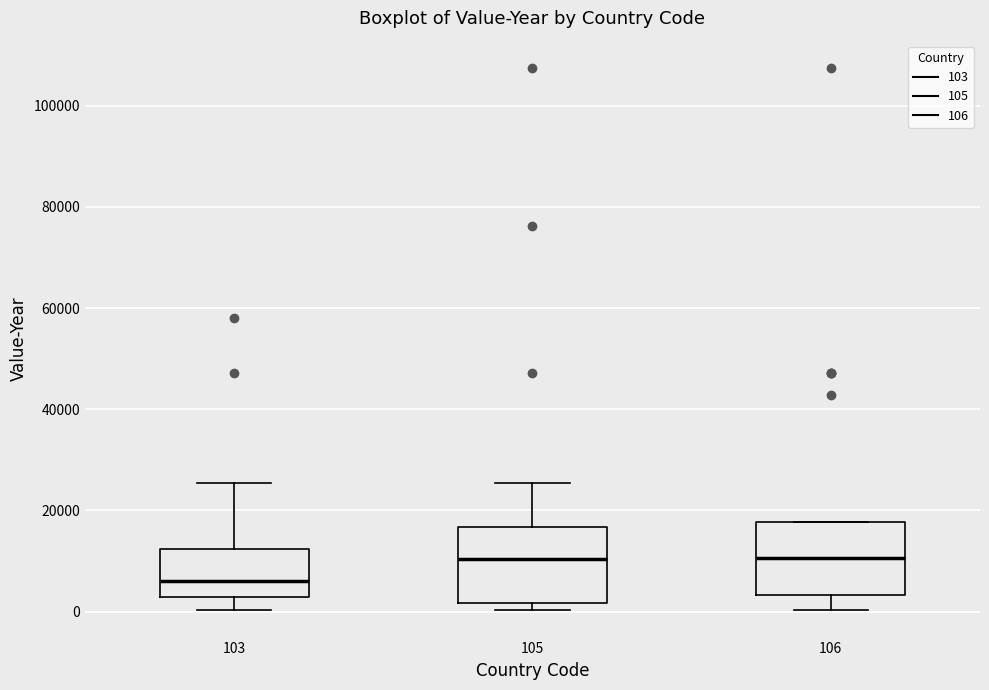

Reading left to right, transcribe this box plot: for each box, give where its median line is, the range the box spans, and where its two whiskers end, as read against the y-axis. The values are not printed on the chart, so give them approximately, as read against the axis.

103: median 6000, box 2000 to 12000, whiskers 0 to 26000
105: median 10000, box 2000 to 16000, whiskers 0 to 26000
106: median 10000, box 4000 to 18000, whiskers 0 to 18000